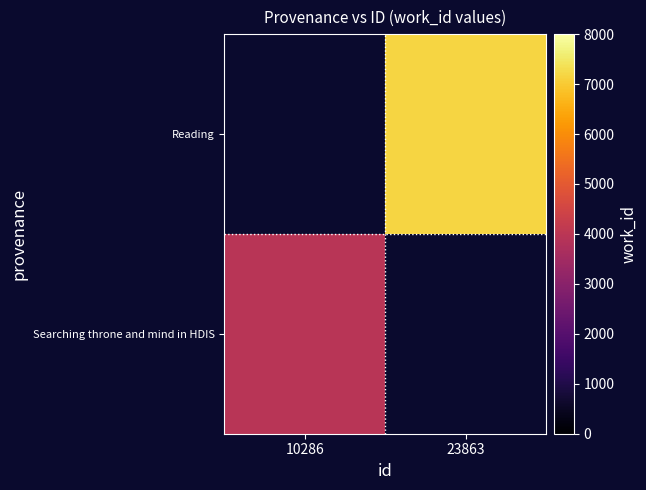

At which category does the chart reach its peak across all series?

23863